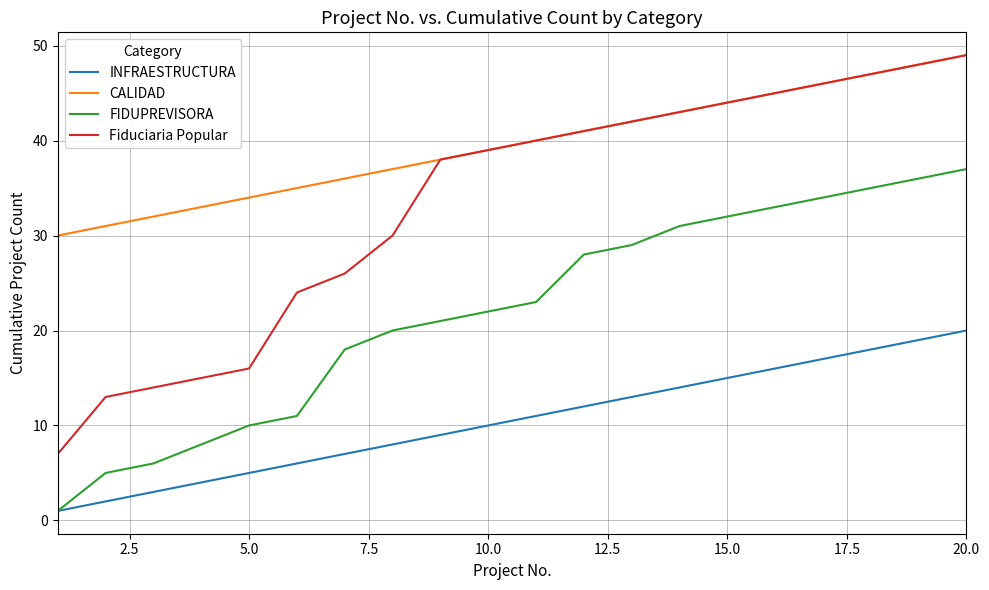

Which series has the largest total across all categories?

CALIDAD